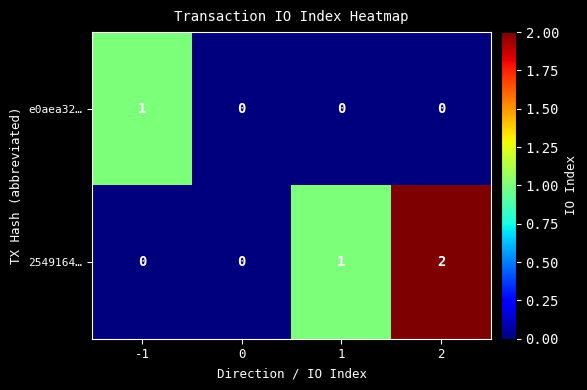

Which series has the largest range (max minus min)?

2549164…